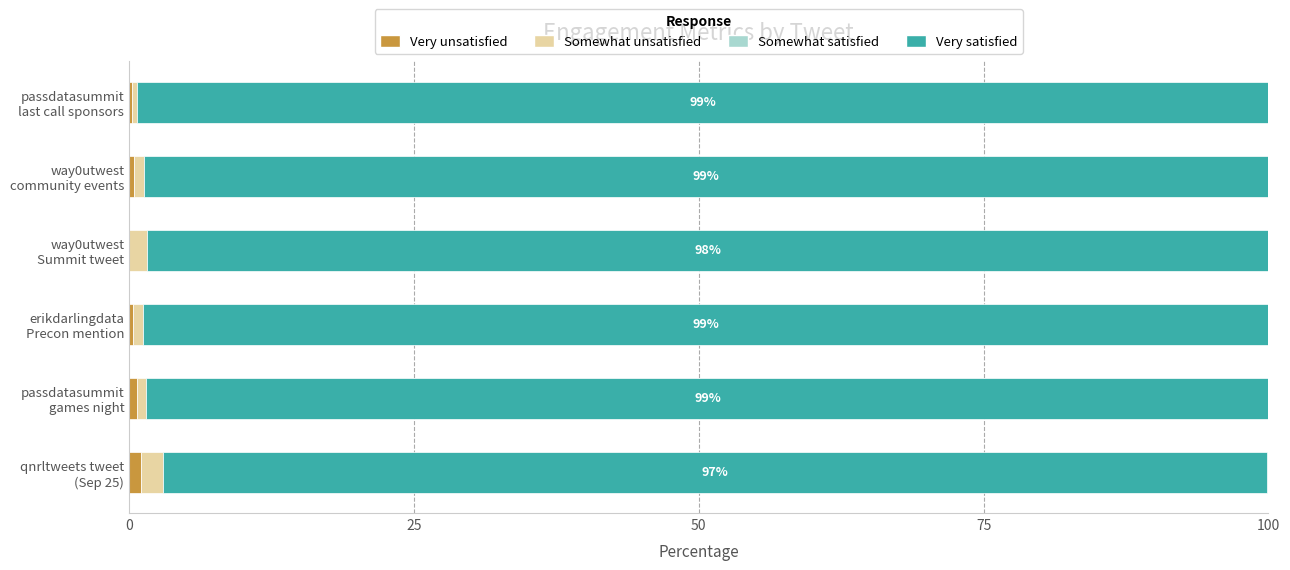

Count the number of data series in this chart.

3